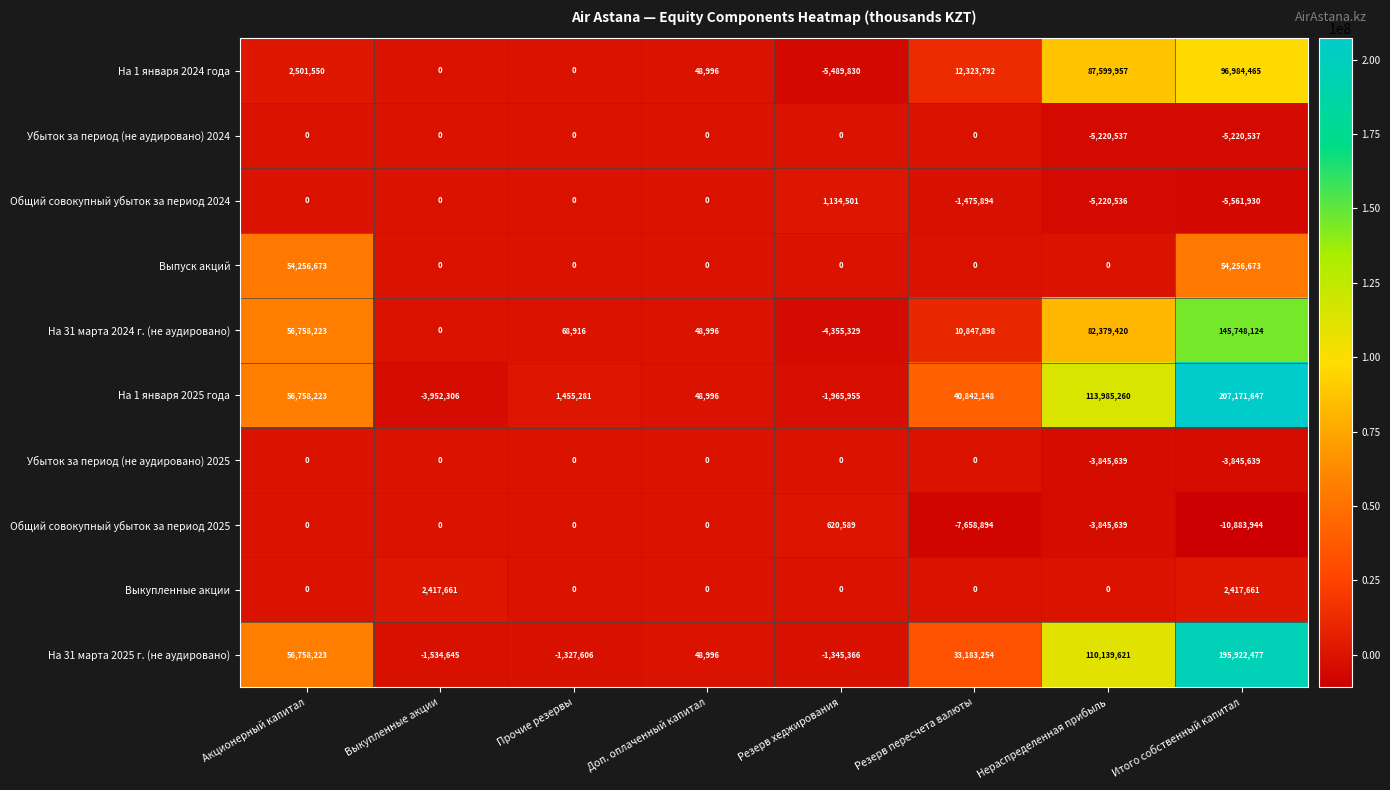

What is the smallest value displayed?

-10883944